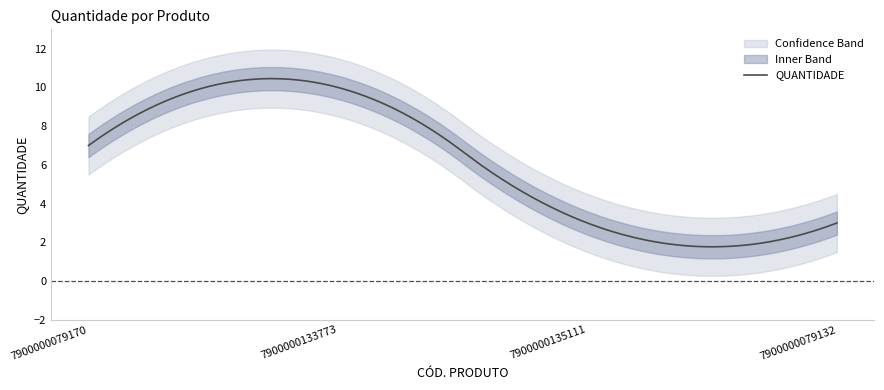

What is the change in value from 7900000079170 to 7900000133773?

+3